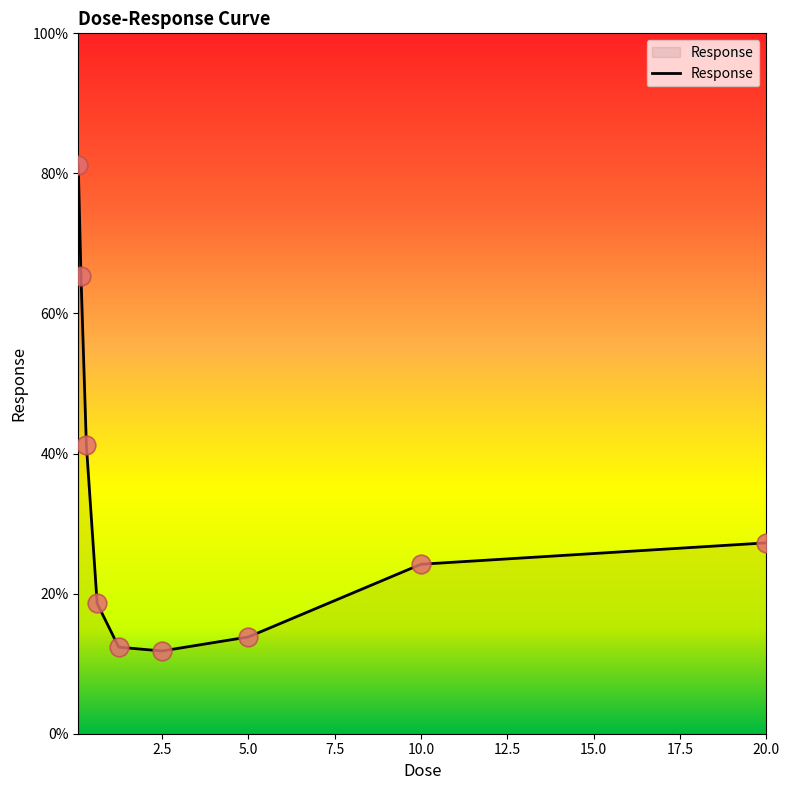

What is the difference between the maximum and minimum values?

69.3